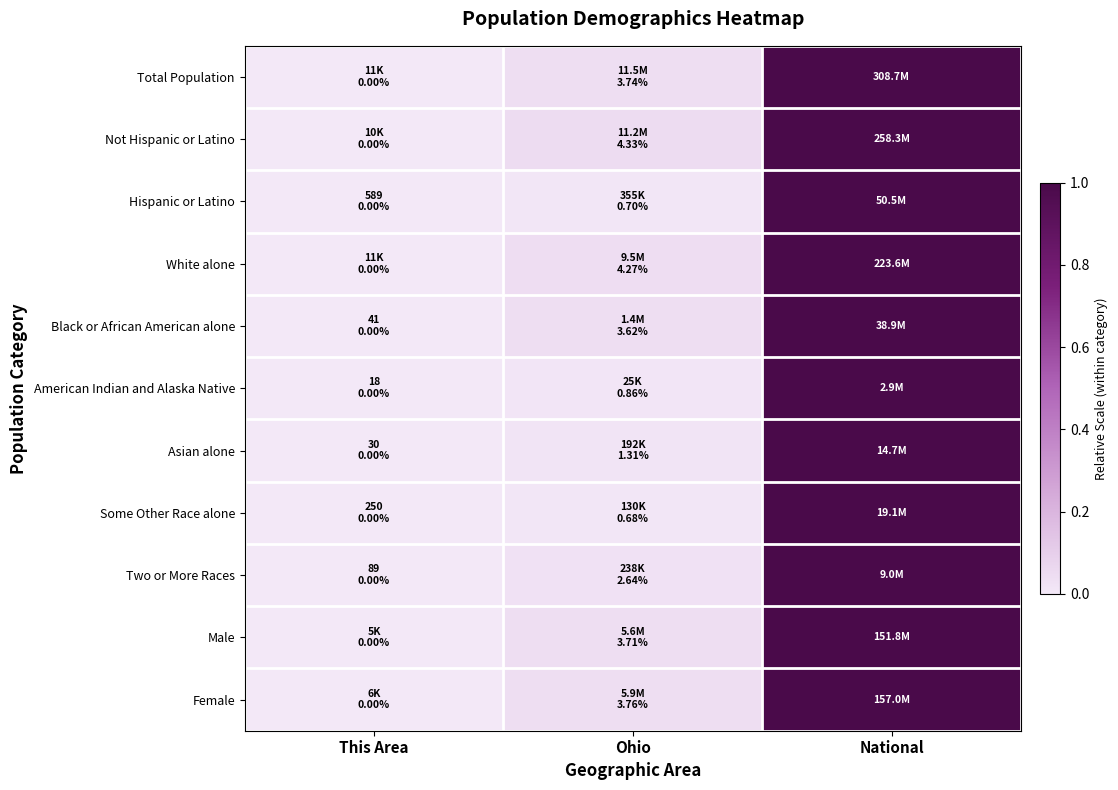

Reading left to right, list all the values displayed in this chart.

Total Population: This Area=0.0	Ohio=0.0	National=1.0
Not Hispanic or Latino: This Area=0.0	Ohio=0.0	National=1.0
Hispanic or Latino: This Area=0.0	Ohio=0.0	National=1.0
White alone: This Area=0.0	Ohio=0.0	National=1.0
Black or African American alone: This Area=0.0	Ohio=0.0	National=1.0
American Indian and Alaska Native: This Area=0.0	Ohio=0.0	National=1.0
Asian alone: This Area=0.0	Ohio=0.0	National=1.0
Some Other Race alone: This Area=0.0	Ohio=0.0	National=1.0
Two or More Races: This Area=0.0	Ohio=0.0	National=1.0
Male: This Area=0.0	Ohio=0.0	National=1.0
Female: This Area=0.0	Ohio=0.0	National=1.0